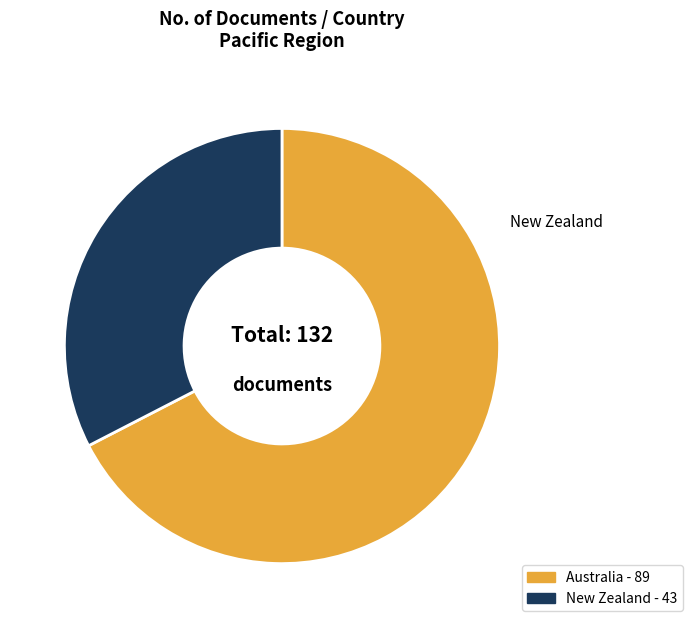

Does New Zealand account for over 50% of the chart?

No